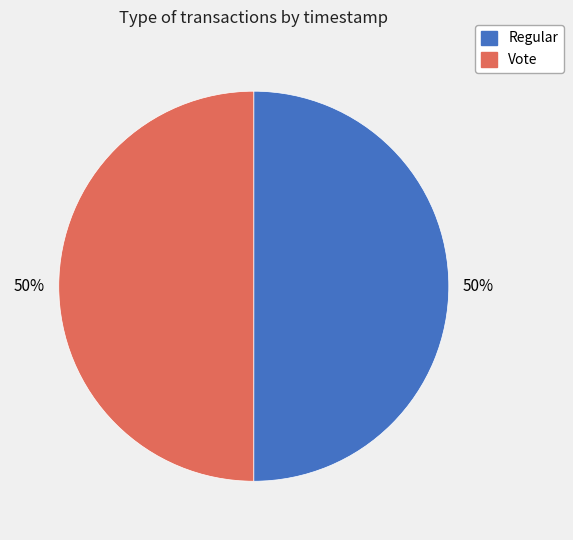

Count the number of slices in the pie.

2